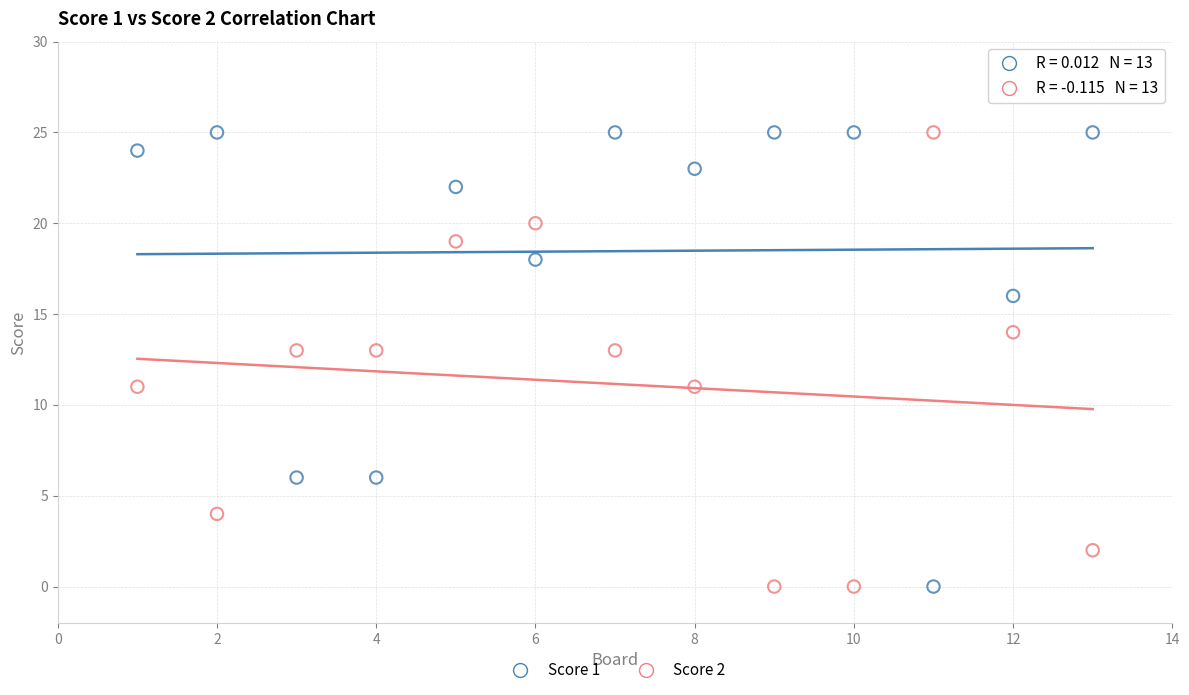

Across all data points, what is the range of Y values (max minus min)?

25